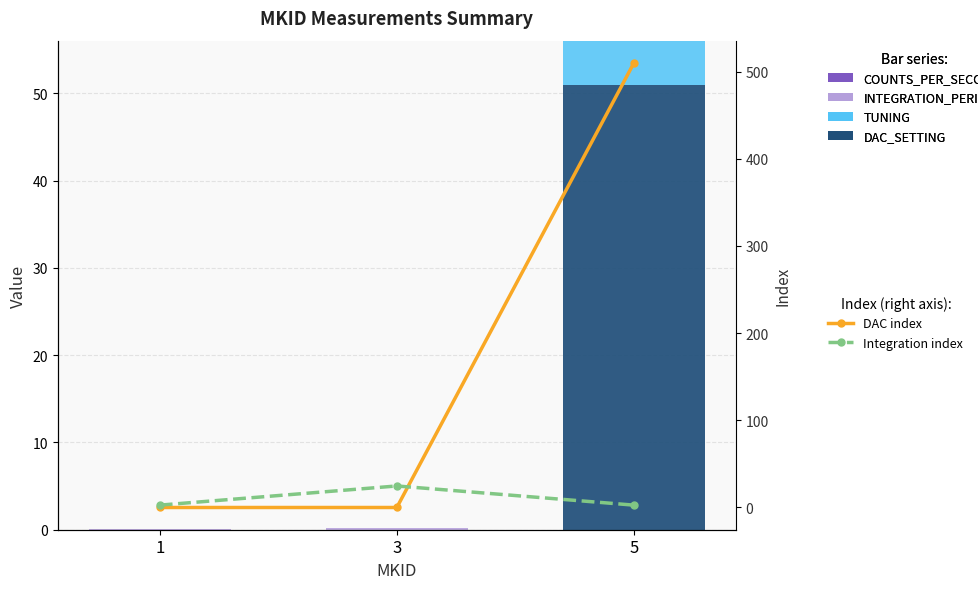

Rank the series by their maximum value, from highest to lowest.

DAC index, DAC_SETTING, Integration index, TUNING, INTEGRATION_PERIOD, COUNTS_PER_SECOND